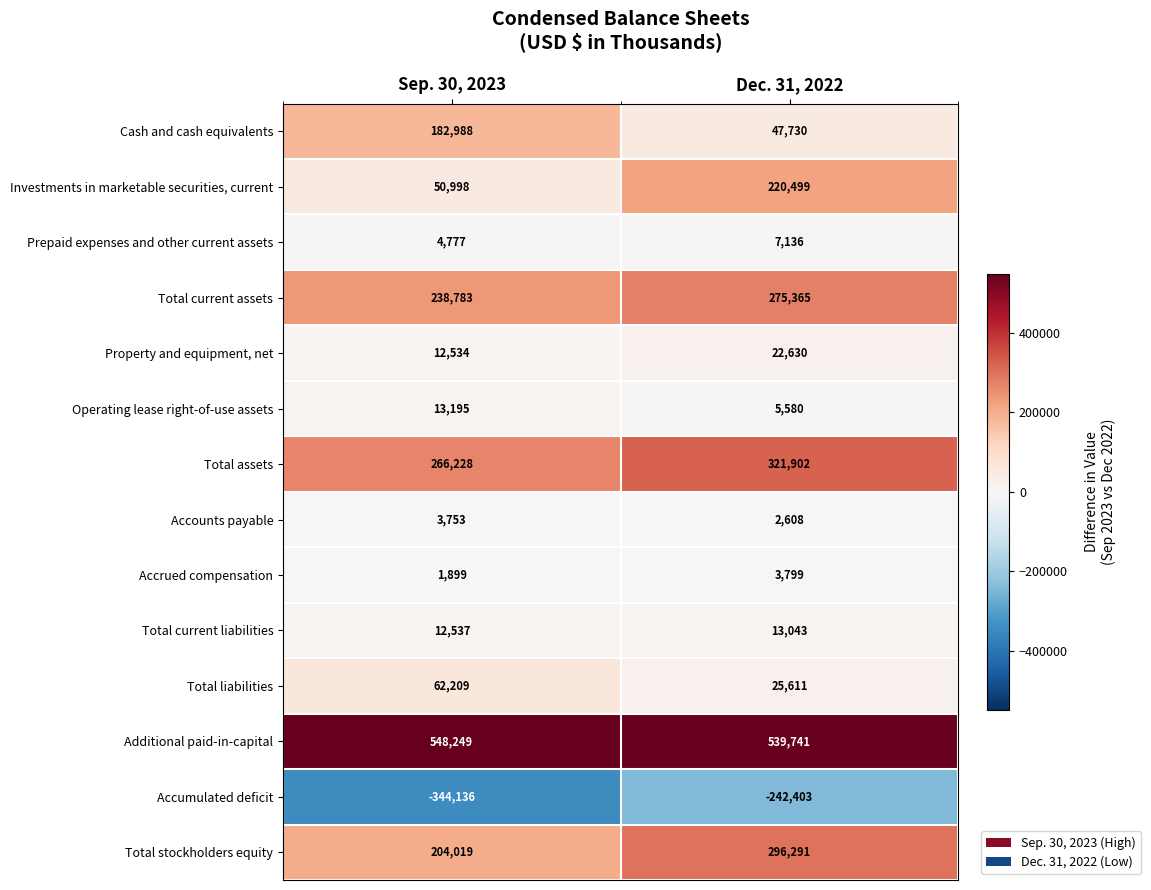

The value of Total current liabilities at Dec. 31, 2022 is 6710. True or false?

False